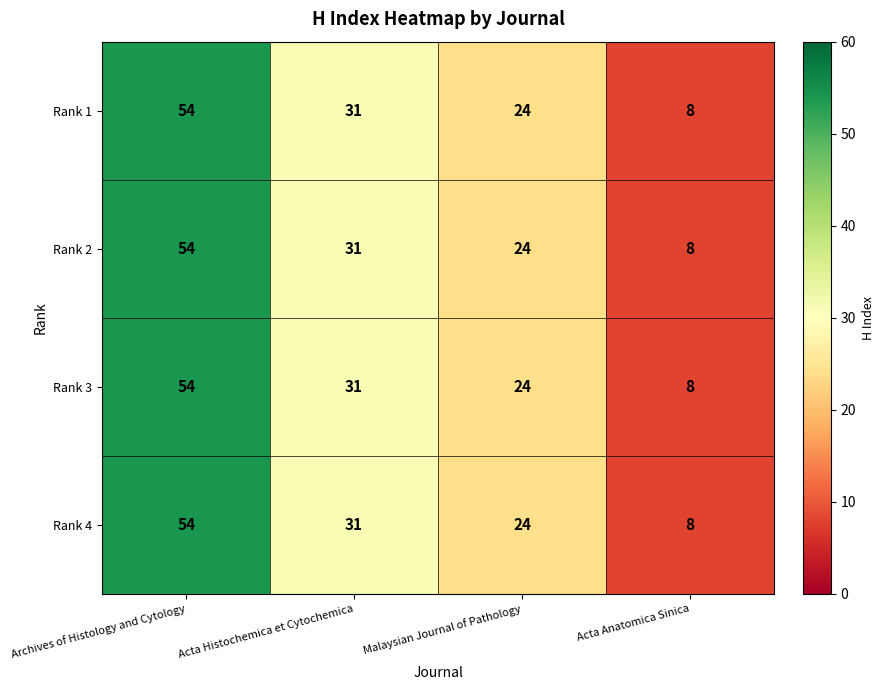

Is it true that Rank 2 equals 31 at Acta Histochemica et Cytochemica?

True